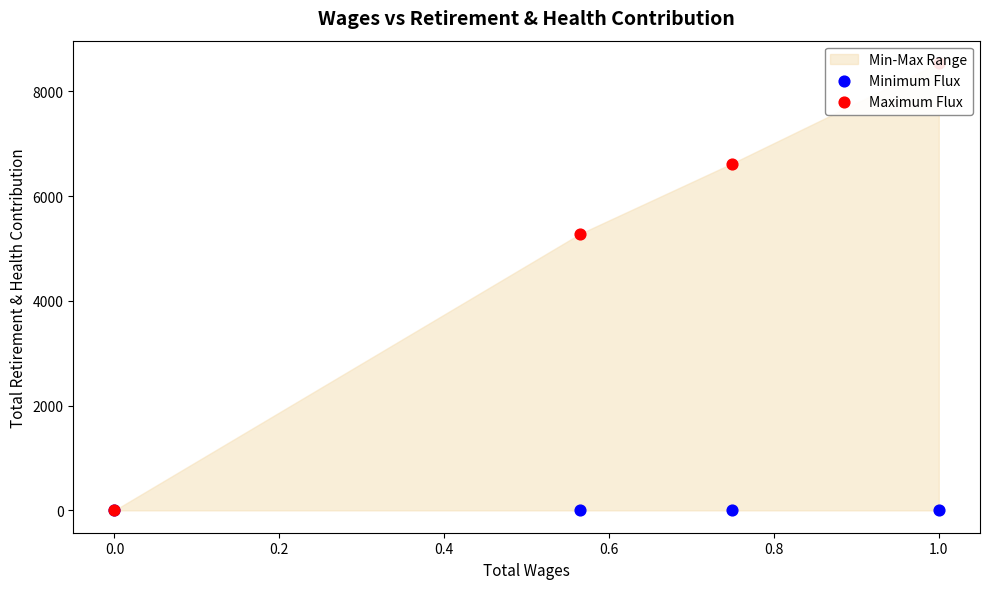

At how many categories does at least one series exceed 2053?

3